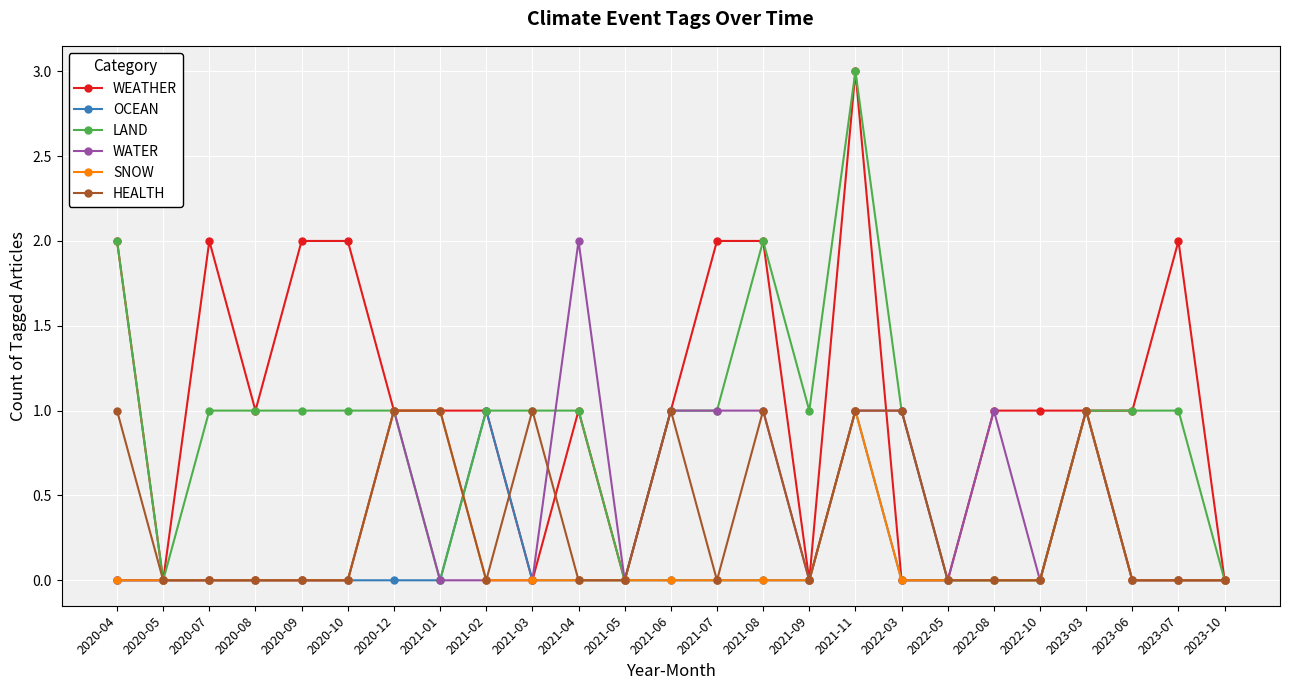

Does the chart display data point markers on the line(s)?

Yes